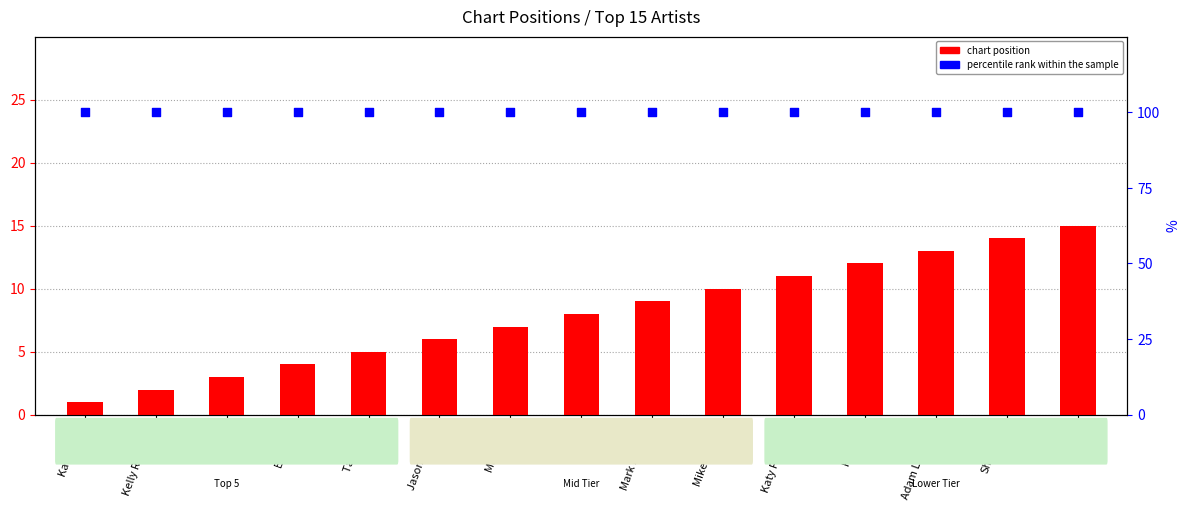

Which series has the largest Y range (max minus min)?

chart position